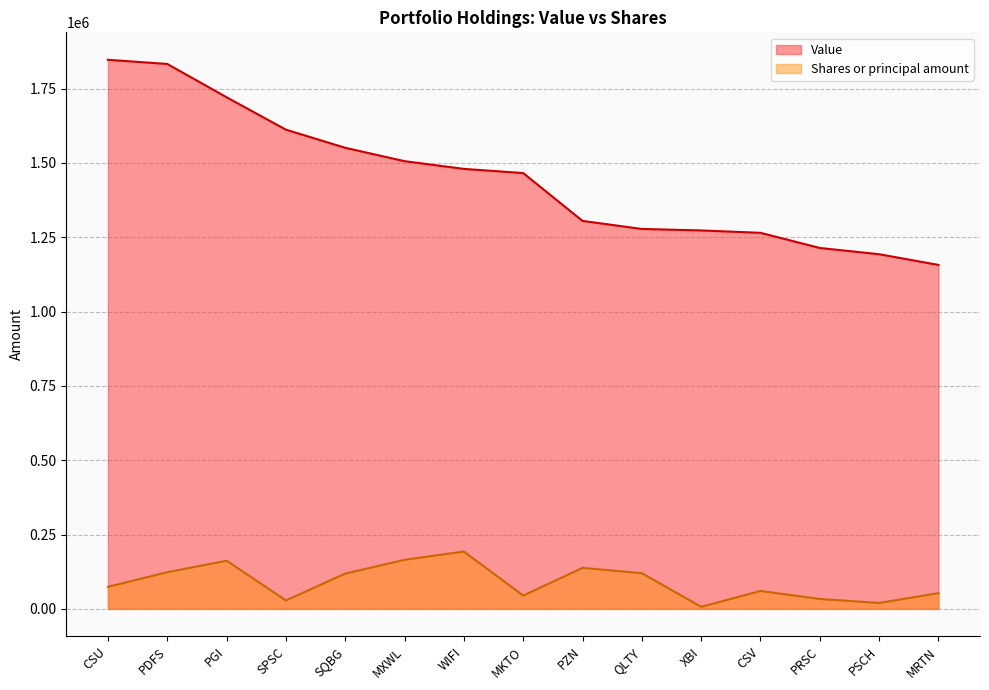

What is the value of the Value point at the 15th from the left?

1157000